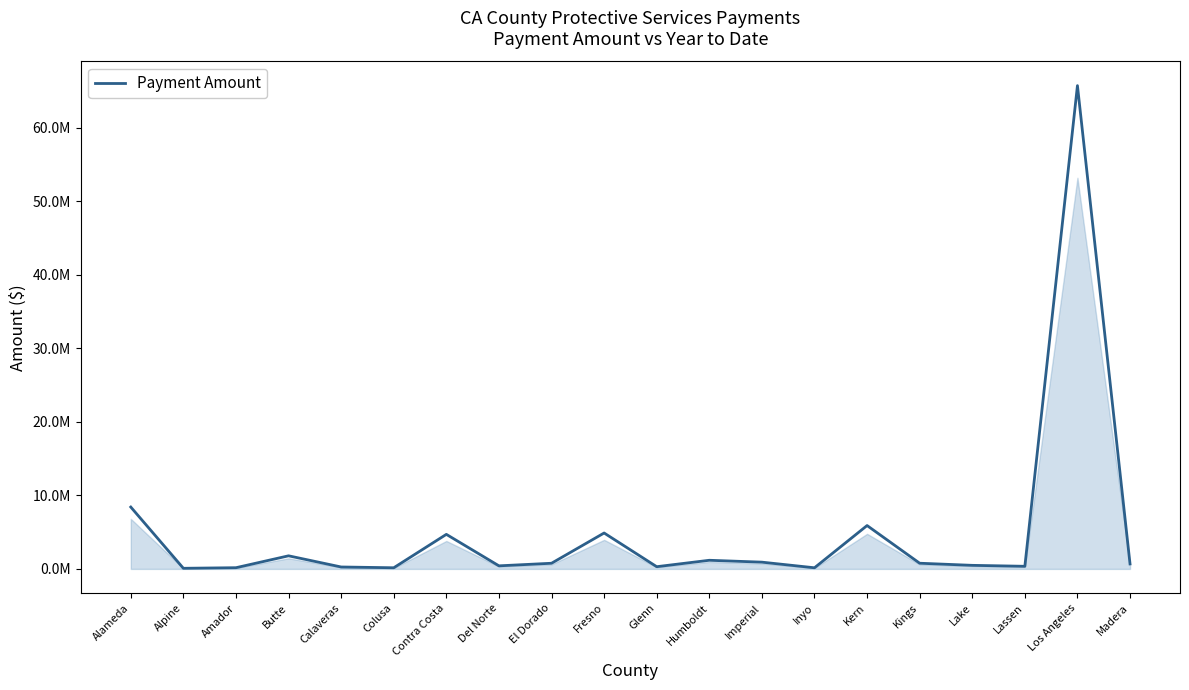

Is this an area chart (filled region under the line)?

Yes